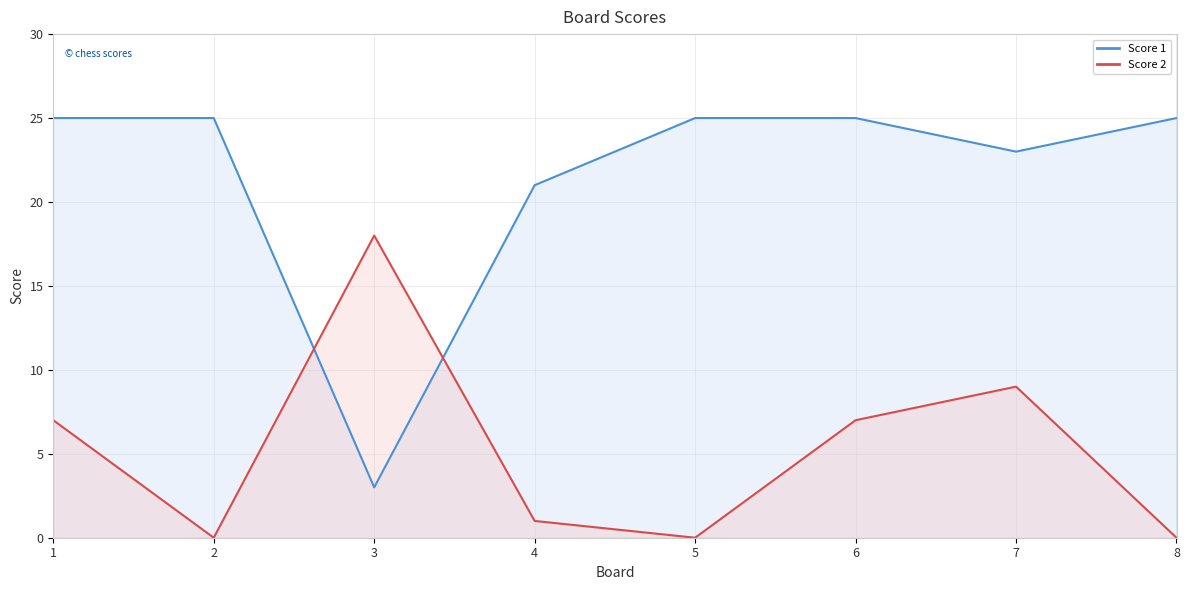

Read the Score 2 value at 3.

18